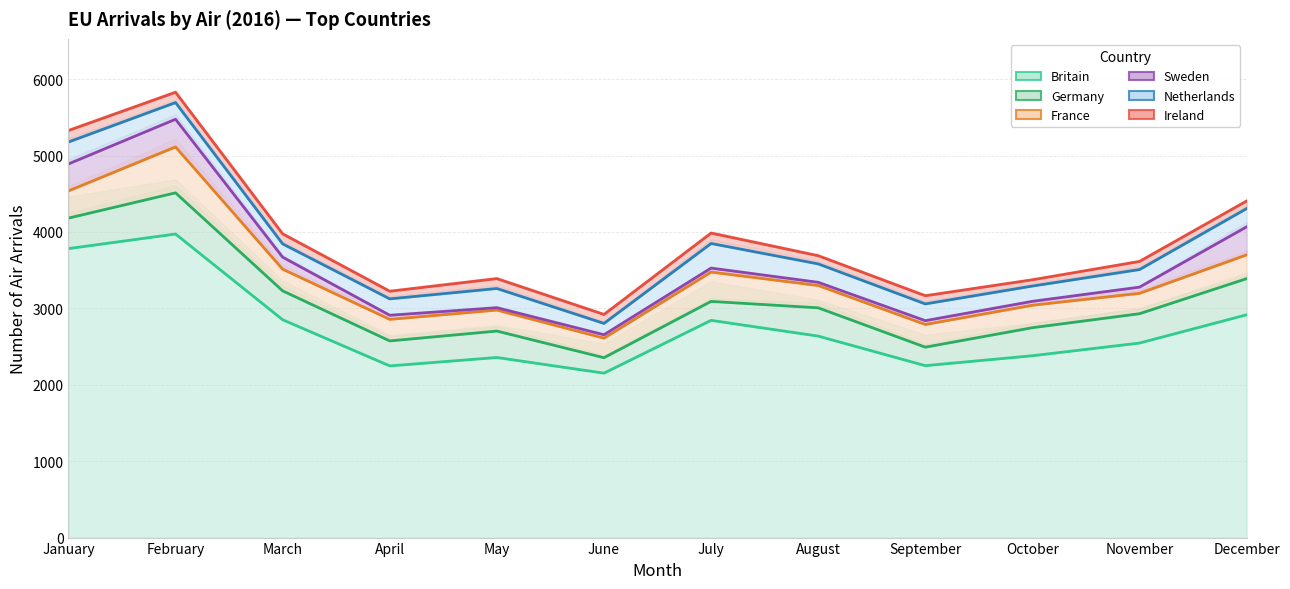

The Ireland series shows 135 at February. True or false?

True